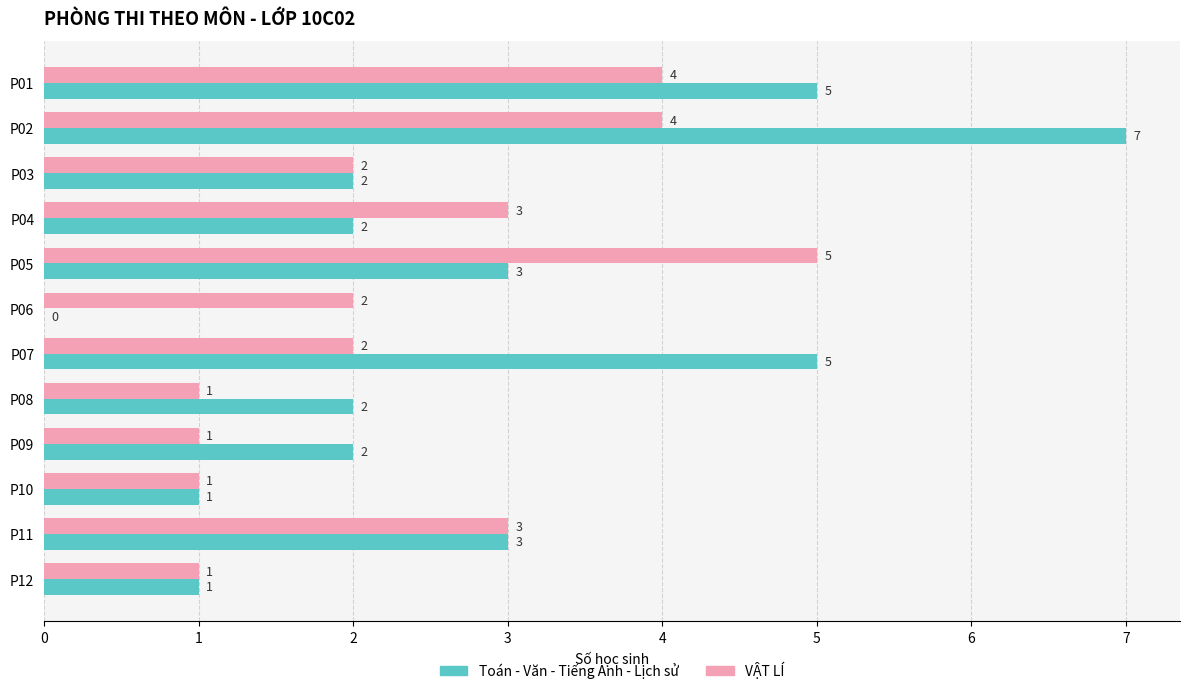

What is the maximum value shown in the chart?

7